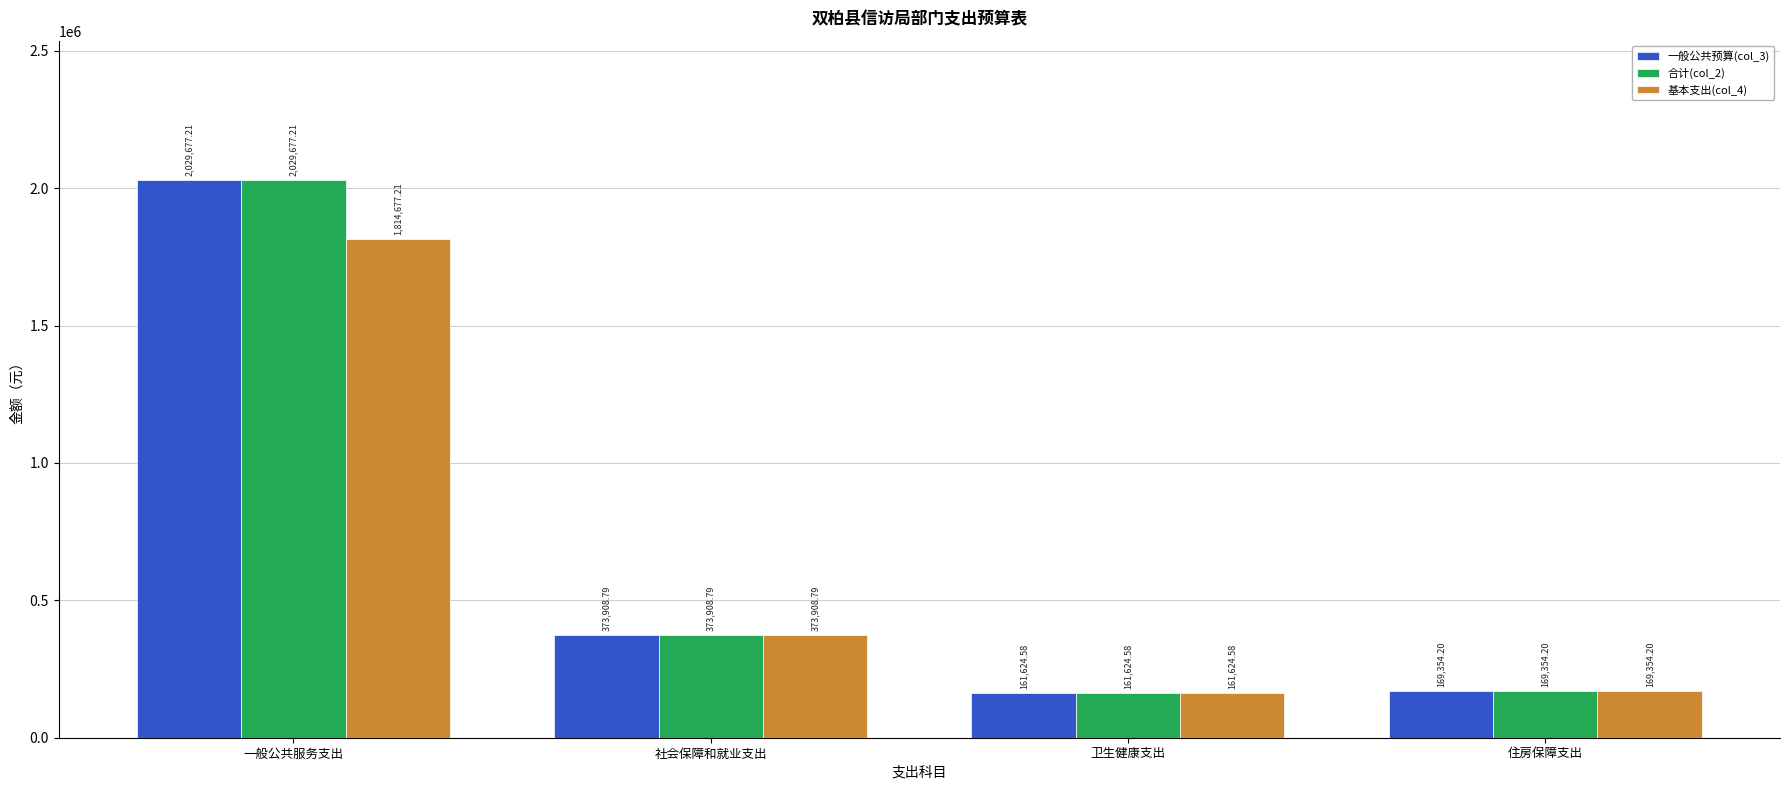

At which category is the sum across all series the highest?

一般公共服务支出